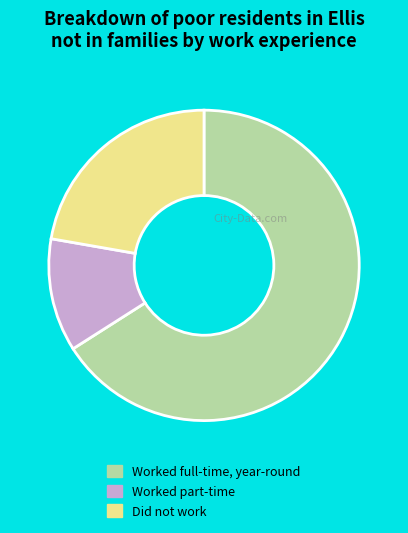

Is the sum of Did not work and Worked part-time greater than half?

No